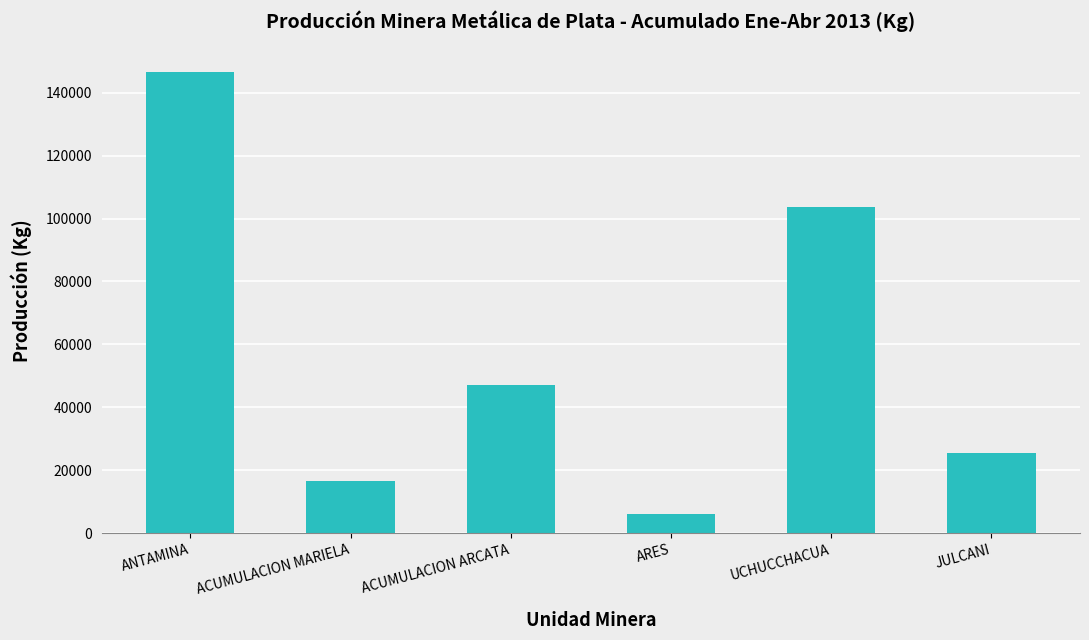

Which label corresponds to the smallest value in the chart?

ARES